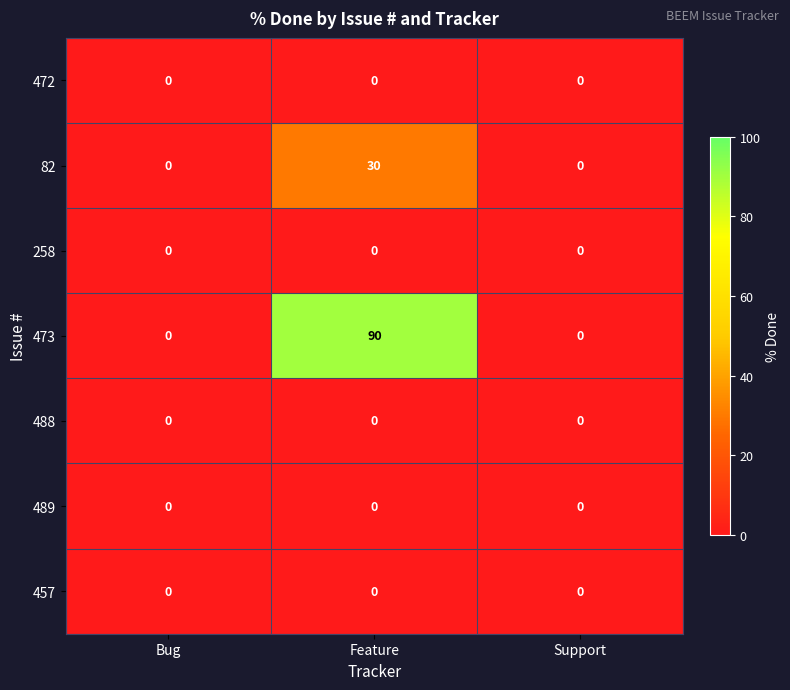

The 488 series shows 0 at Feature. True or false?

True